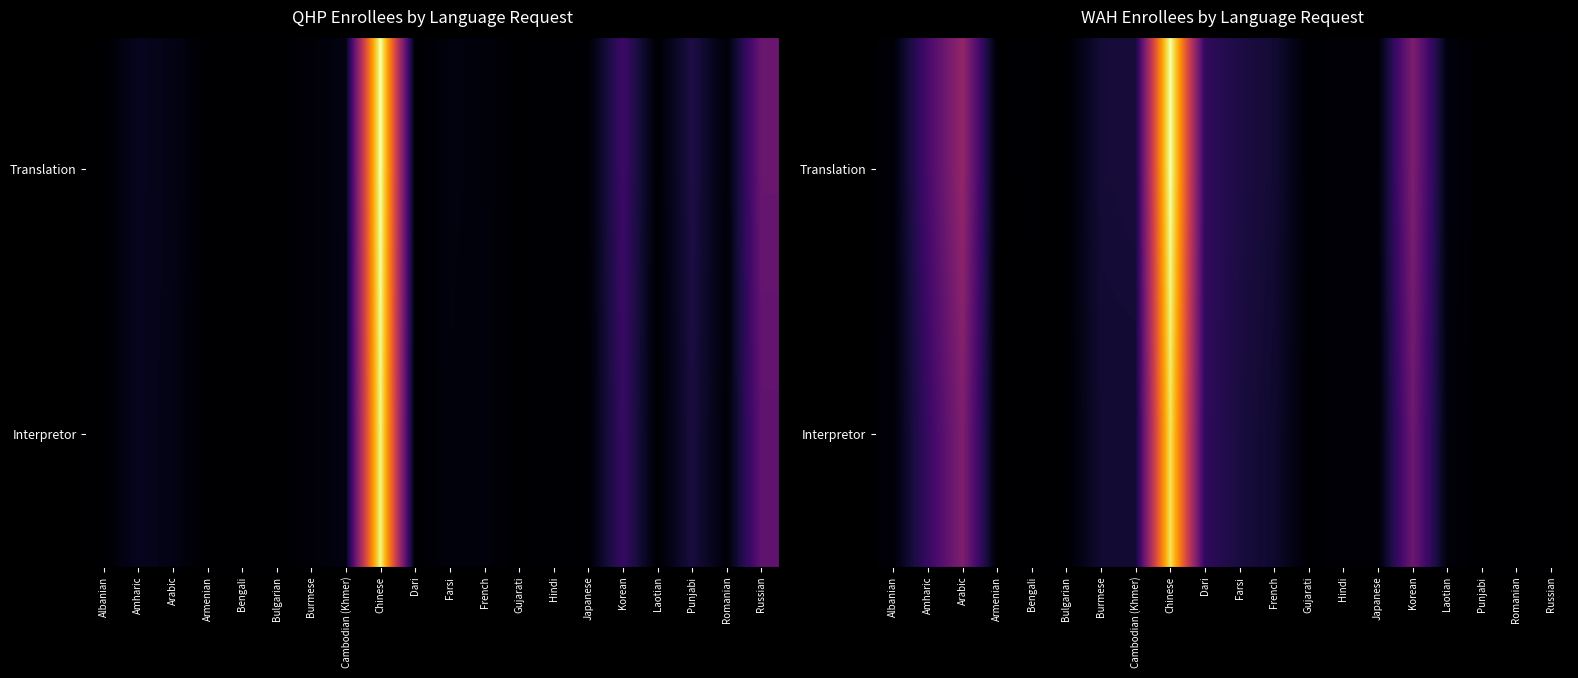

At which category is the sum across all series the highest?

Chinese